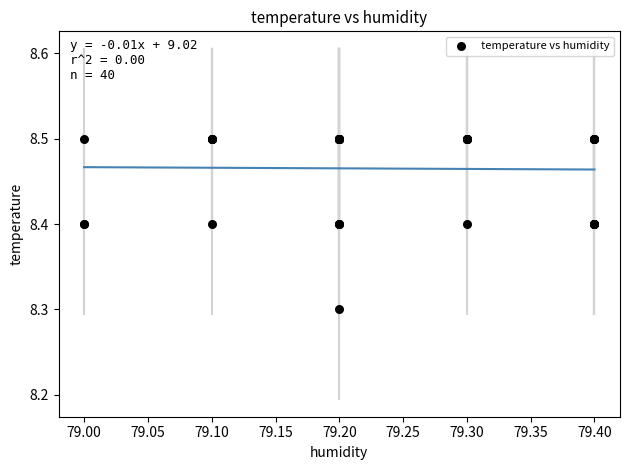

What Y value in the scatter plot is closest to 8?

8.3